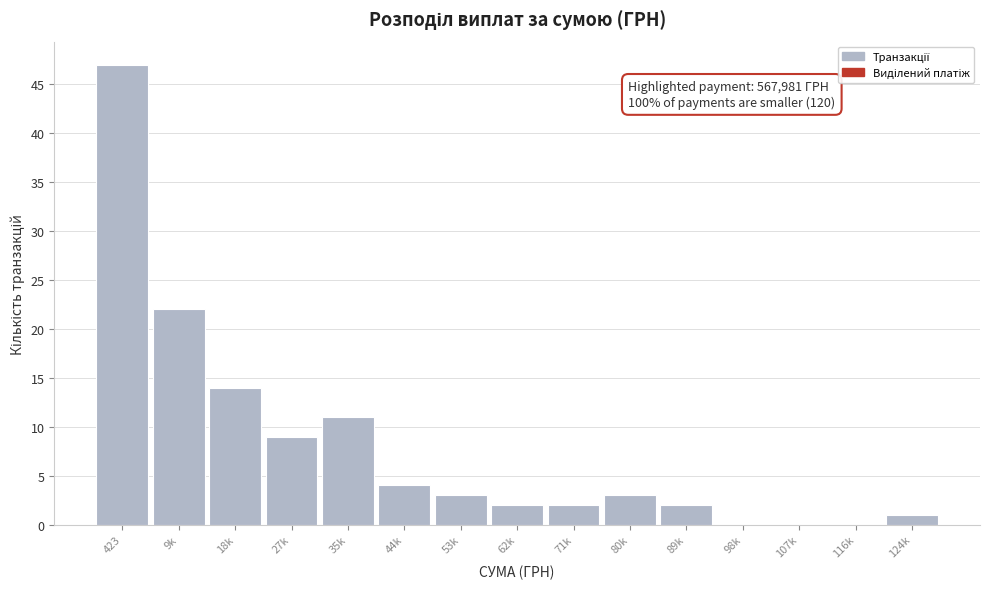

Reading left to right, transcribe all the data shown in this chart.

423=47	9k=22	18k=14	27k=9	35k=11	44k=4	53k=3	62k=2	71k=2	80k=3	89k=2	98k=0	107k=0	116k=0	124k=1